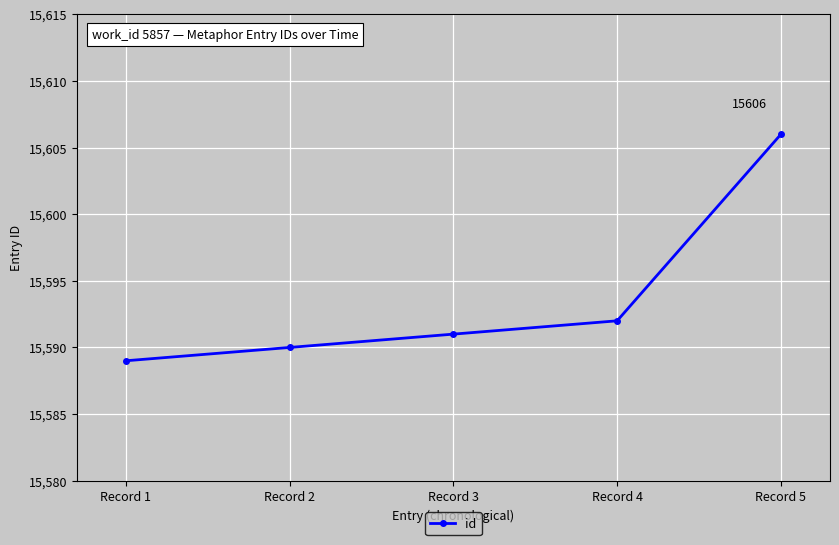

Does the chart display data point markers on the line(s)?

Yes